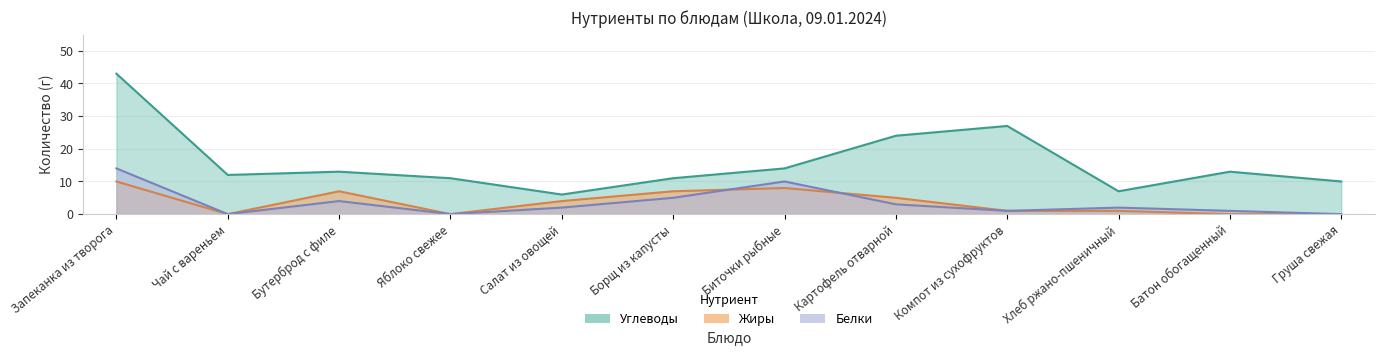

The Жиры series shows 4 at Салат из овощей. True or false?

True